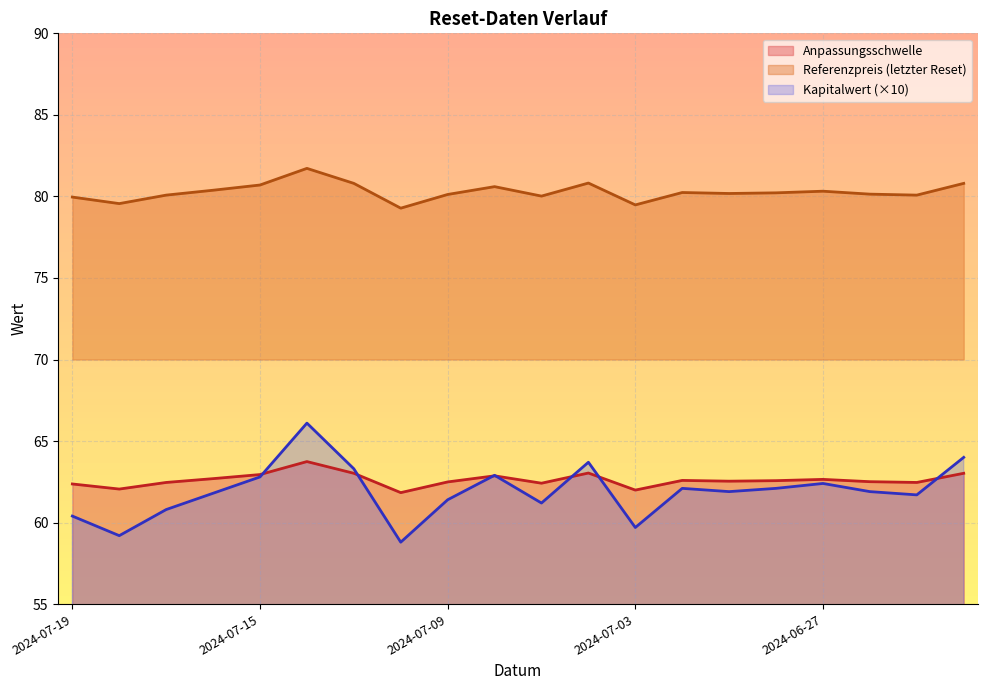

Rank the series by their maximum value, from highest to lowest.

Referenzpreis (letzter Reset), Kapitalwert (×10), Anpassungsschwelle